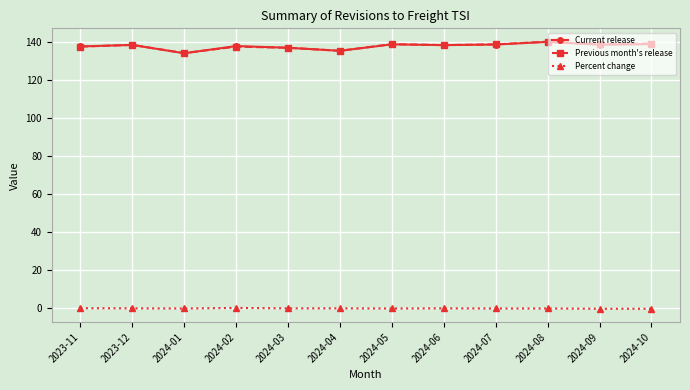

What is the value of the Current release point at the 3rd from the left?

134.2